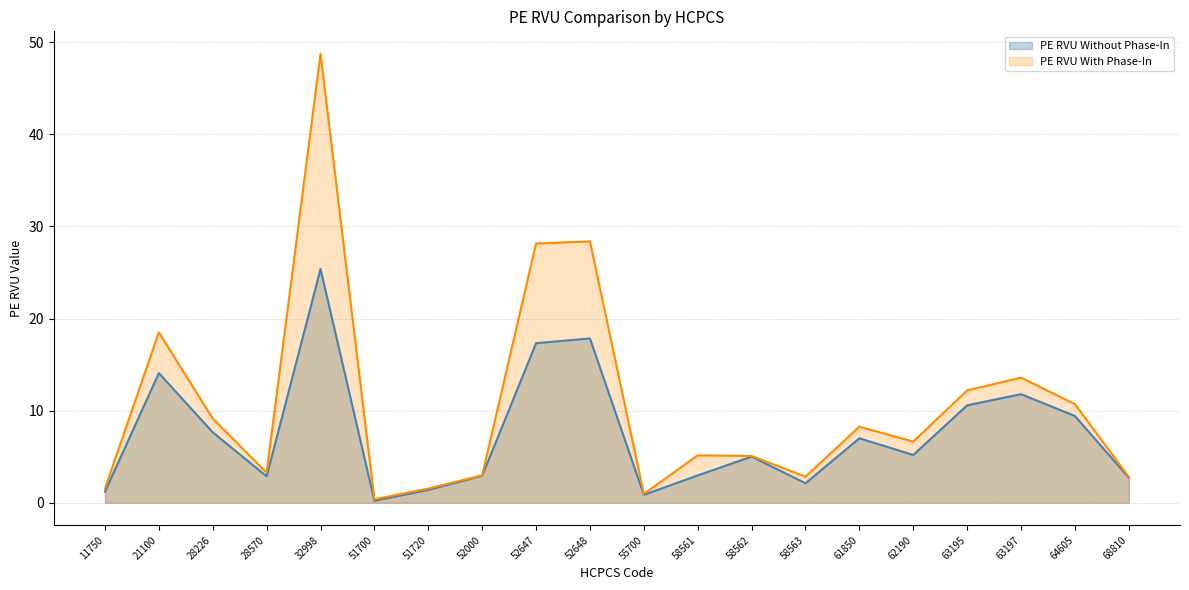

What is the average value of the PE RVU With Phase-In series?

10.5